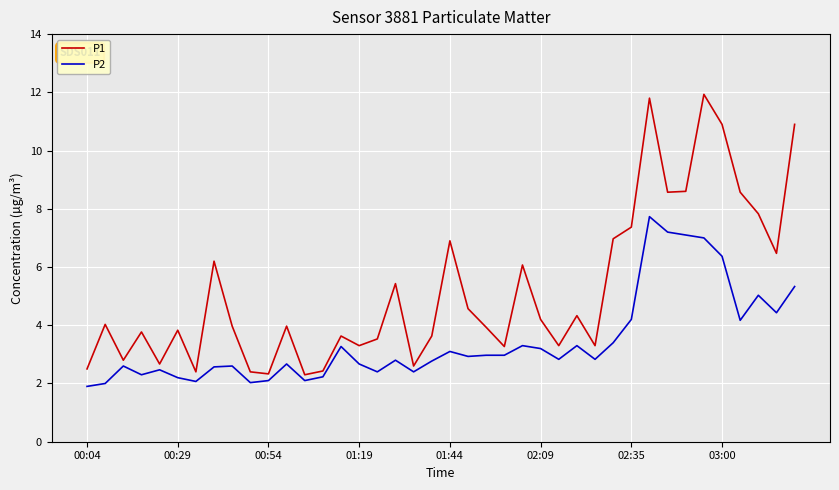

What is the maximum value for P2?

7.7